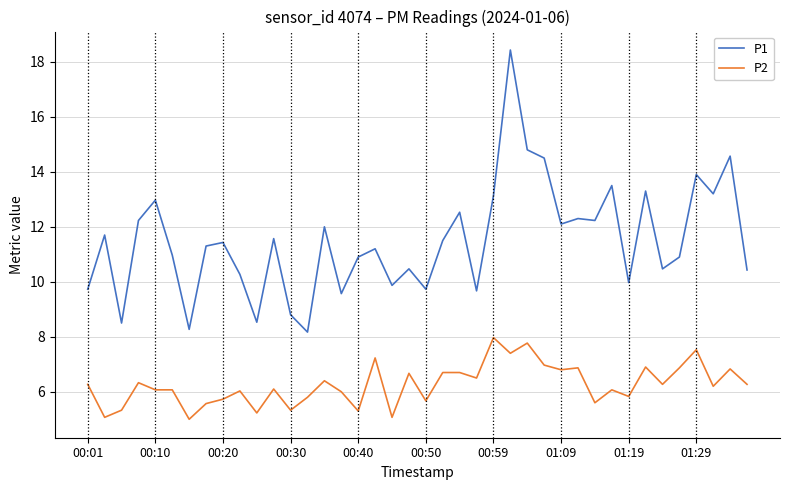

What is the greatest value displayed?

18.4